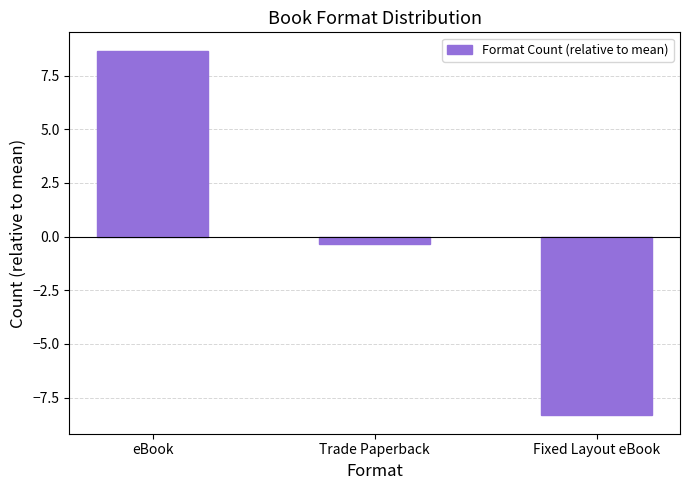

What is the smallest value displayed?

-8.3